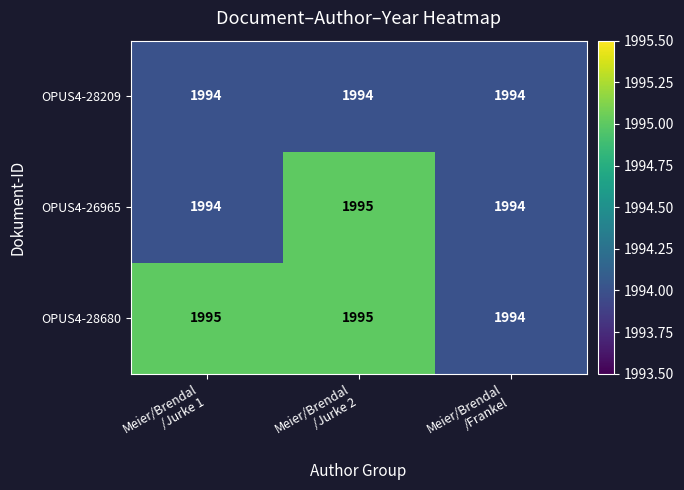

Reading left to right, extract all data points from this chart.

OPUS4-28209: 1994	1994	1994
OPUS4-26965: 1994	1995	1994
OPUS4-28680: 1995	1995	1994